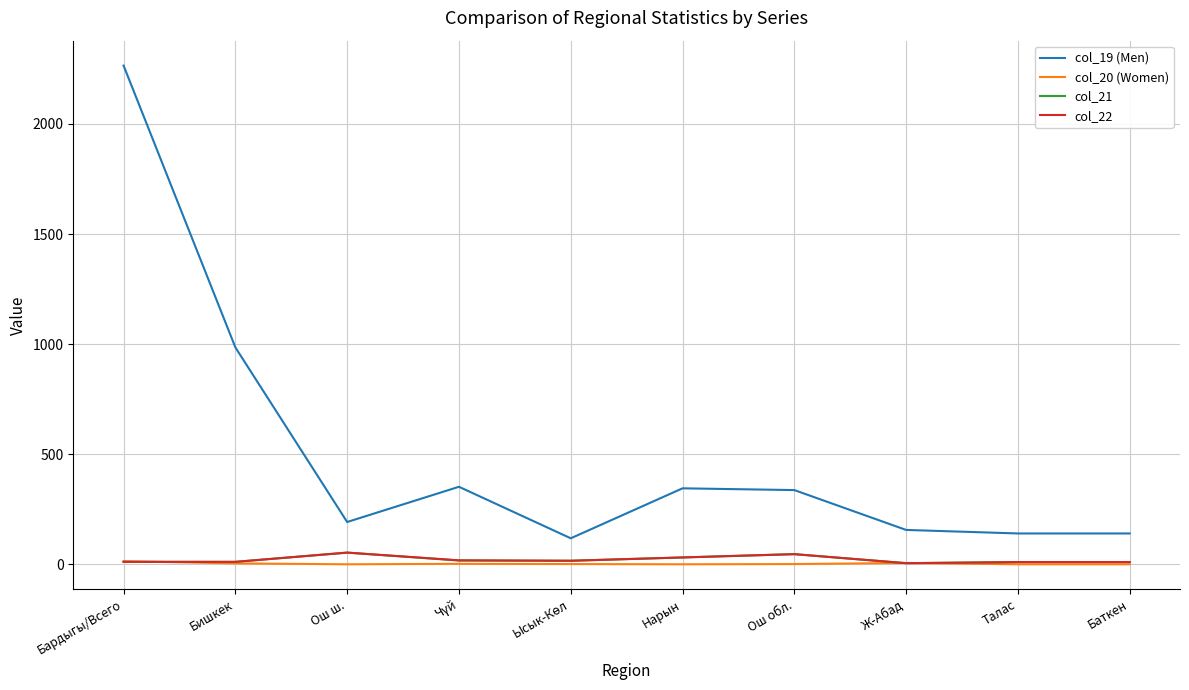

Is it true that col_19 (Men) equals 2265 at Бардыгы/Всего?

True